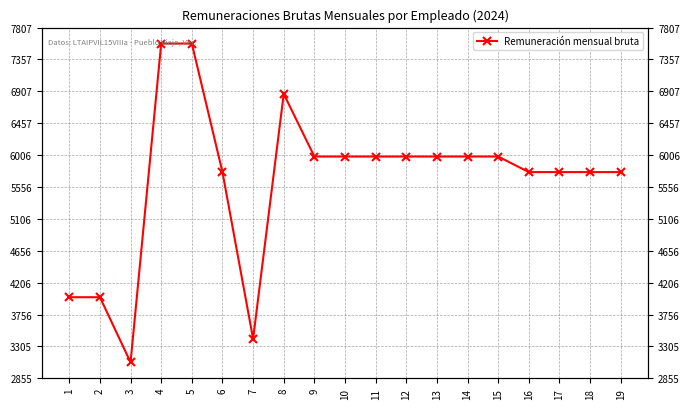

Does the chart have visible grid lines?

Yes